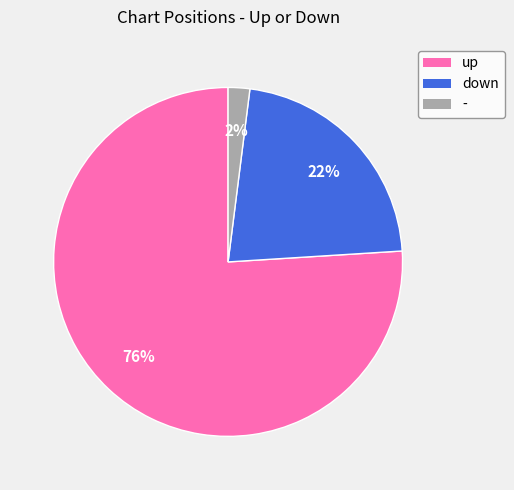

True or false: down accounts for 22% of the total.

True